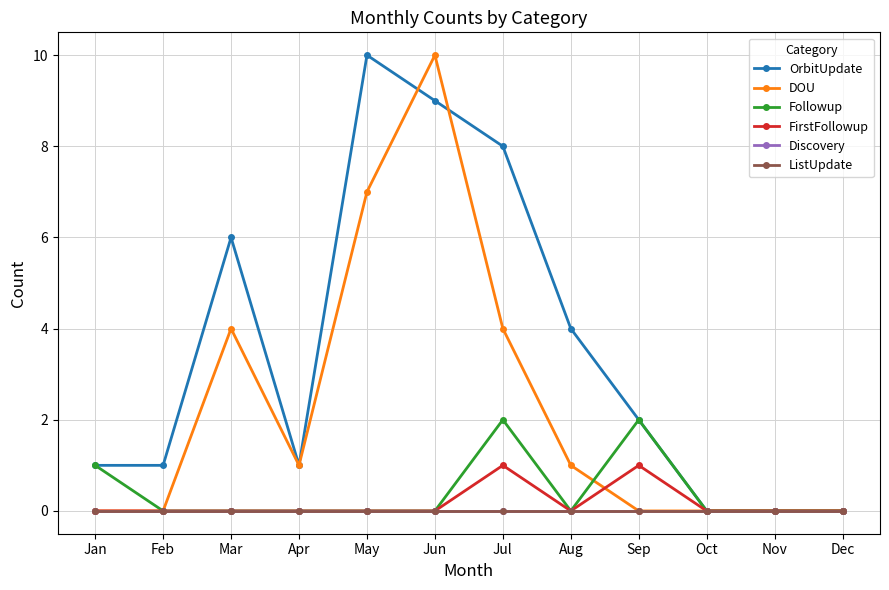

What is the spread (max minus min) of values at Aug?

4